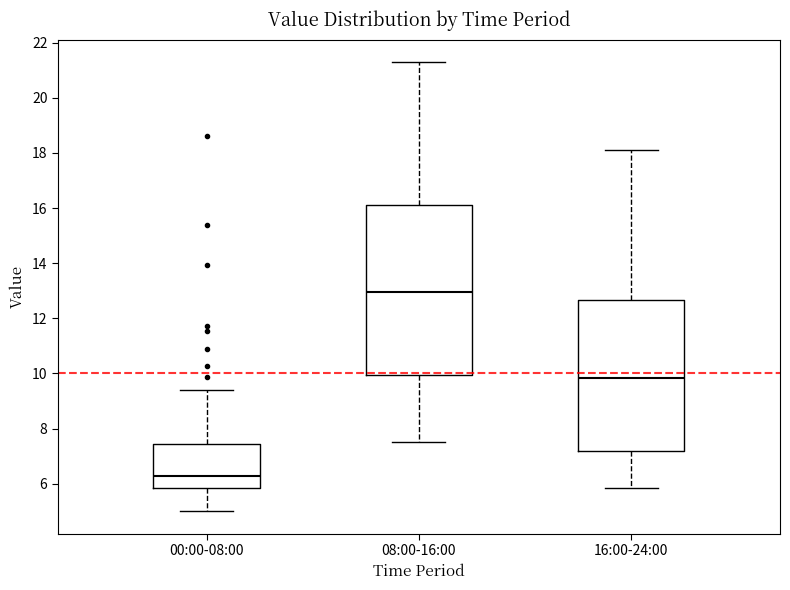

Which box's median line is the lowest?

00:00-08:00